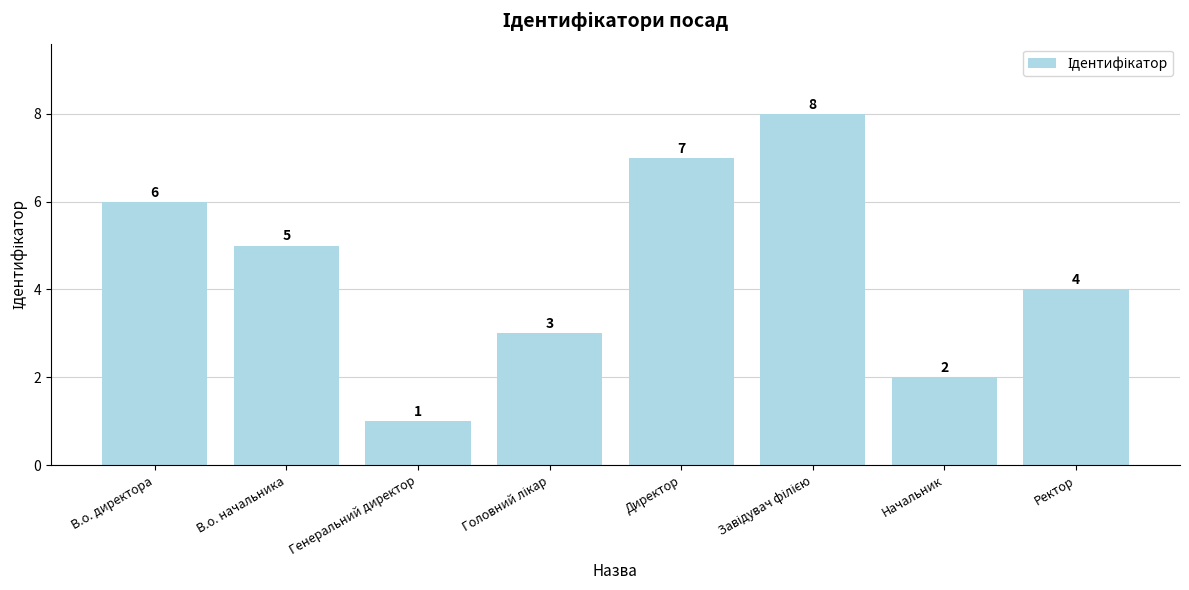

What is the label of the 2nd bar from the right?

Начальник